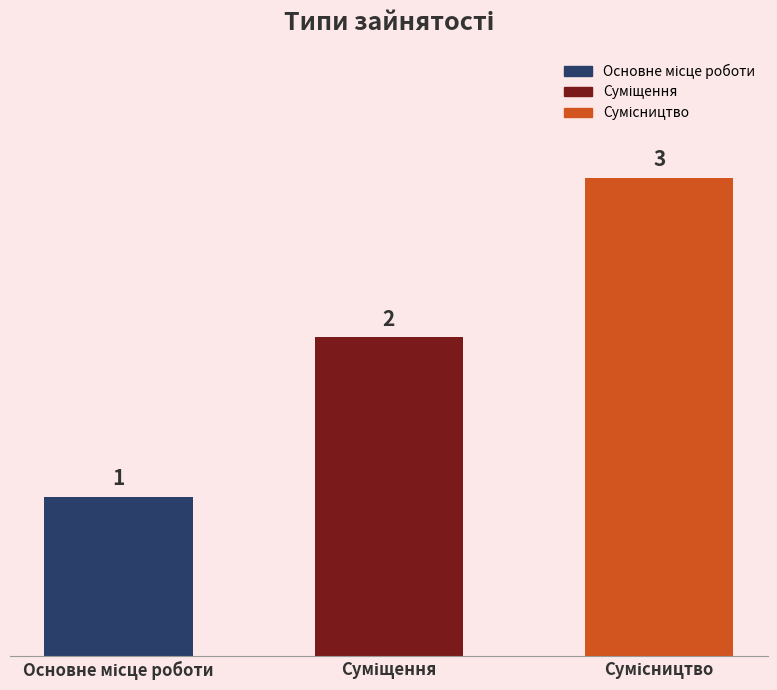

What is the greatest value displayed?

3